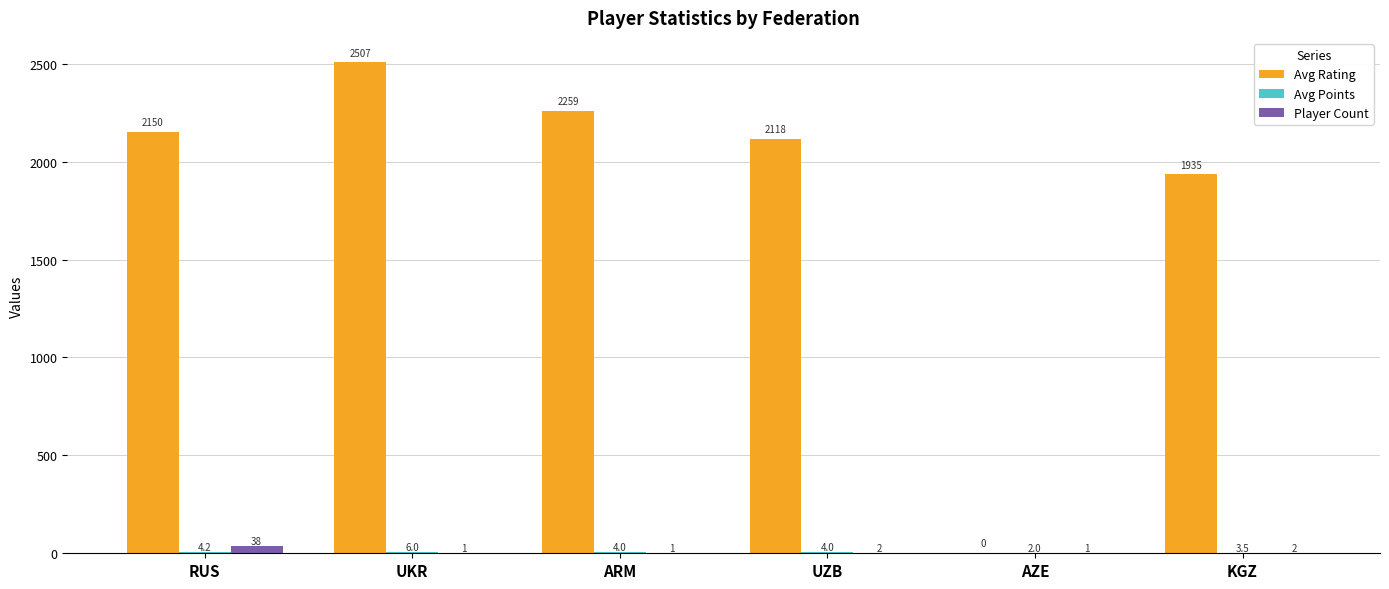

The value of Avg Rating at UKR is 2507.0. True or false?

True